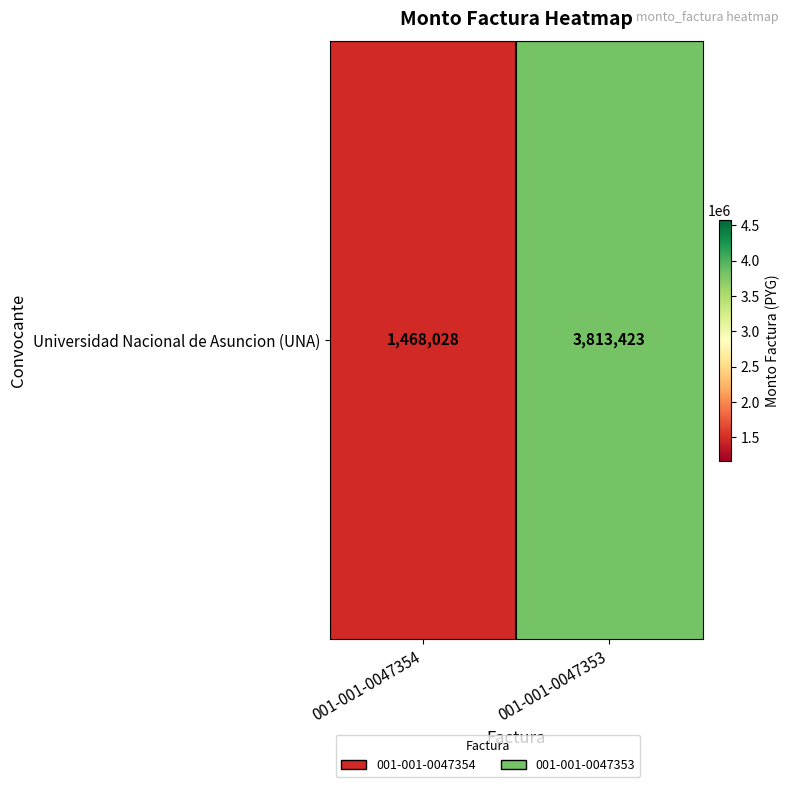

List the labels in order of value, largest first.

001-001-0047353, 001-001-0047354